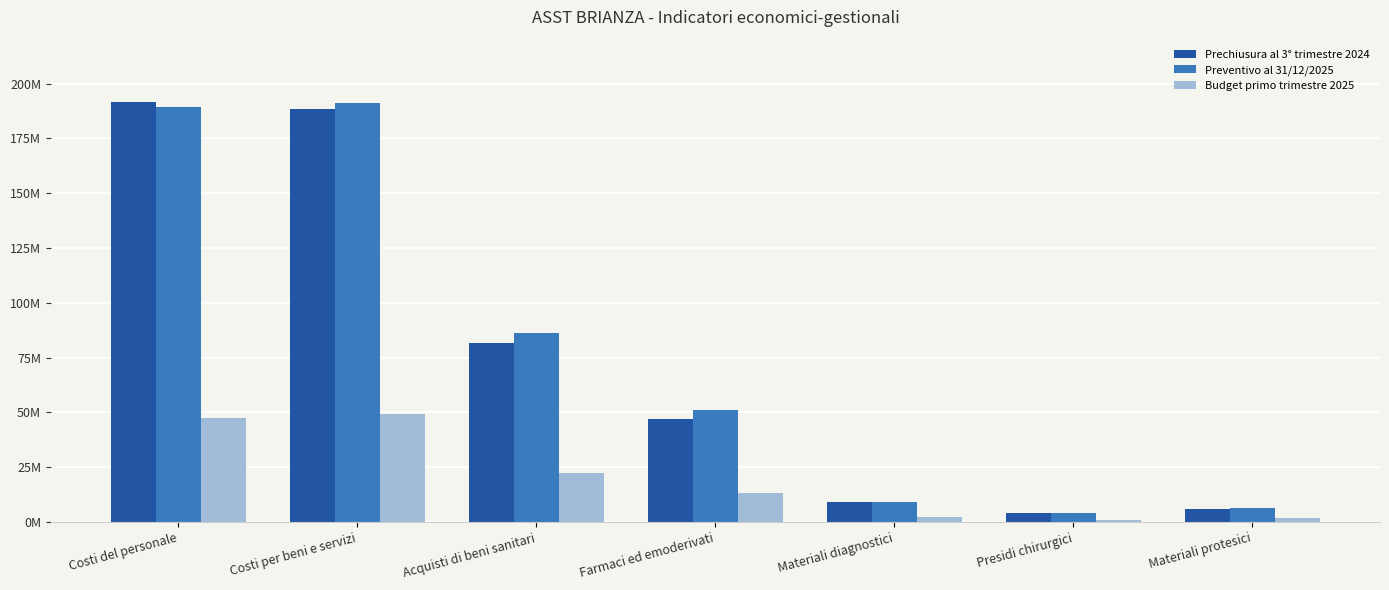

Does the chart contain any negative values?

No